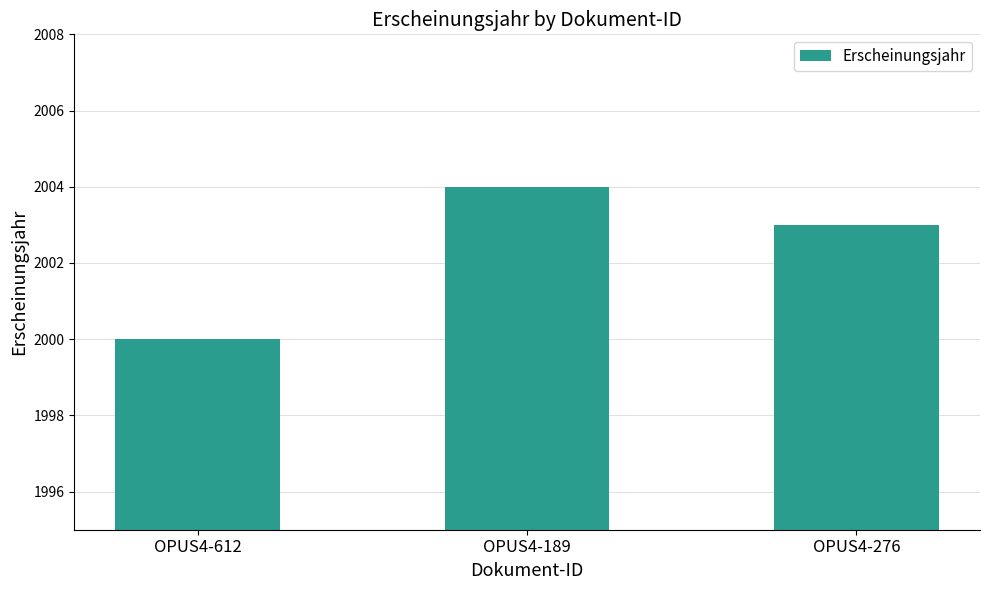

True or false: the data shows 2004 at OPUS4-189.

True